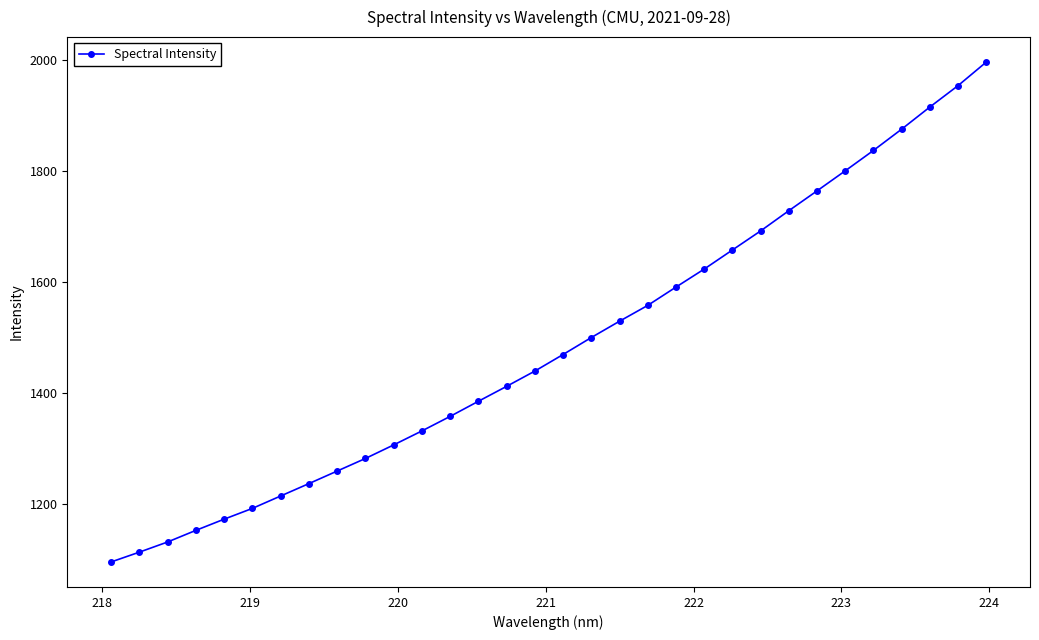

How many data points does each series have?

32